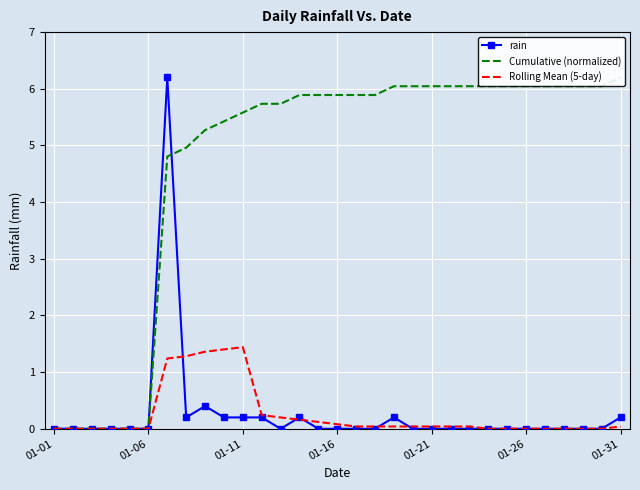

The Cumulative (normalized) series shows 7.8 at 13. True or false?

False